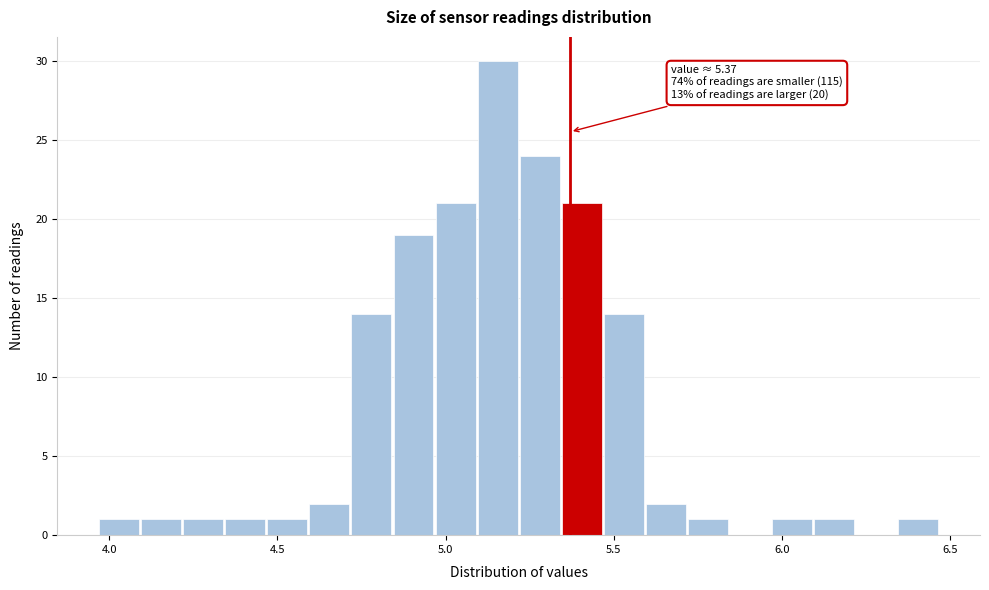

Read against the x-axis, roughly where is the centre of the tallest bar?

5.15